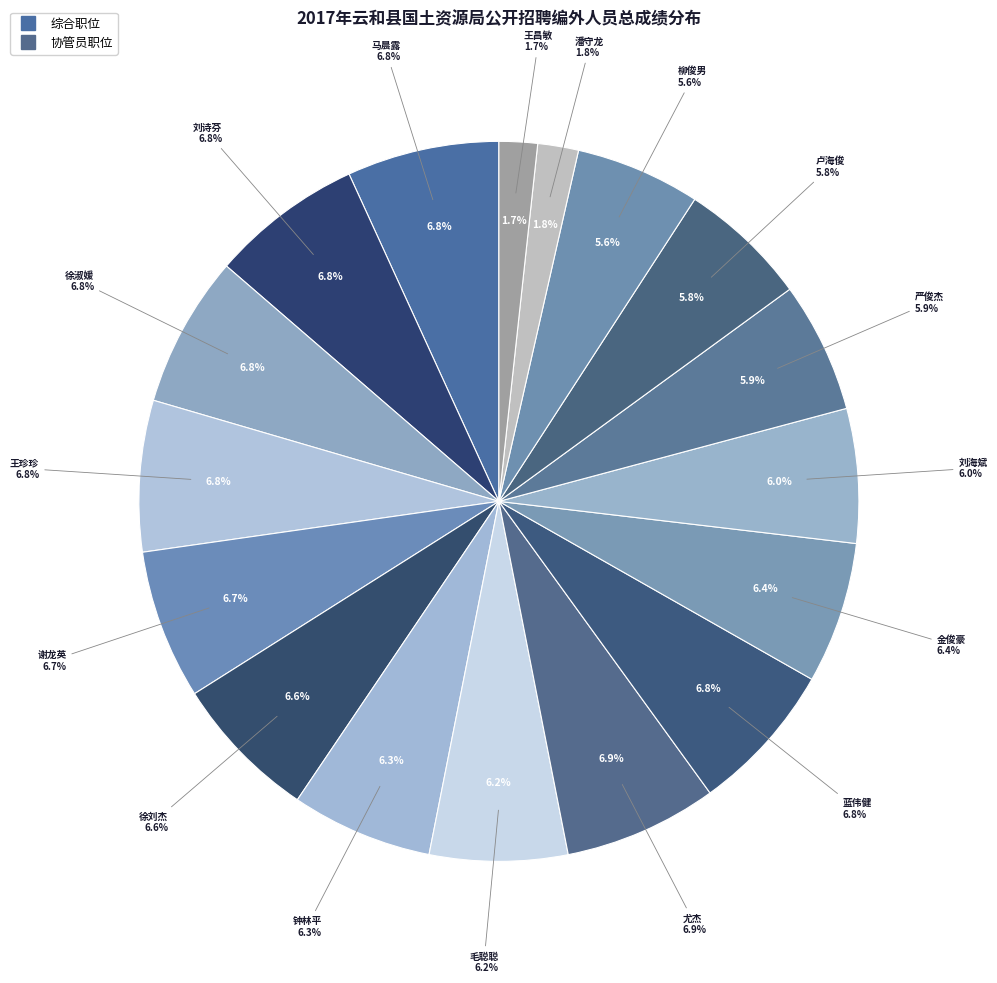

How many segments does this pie chart have?

17